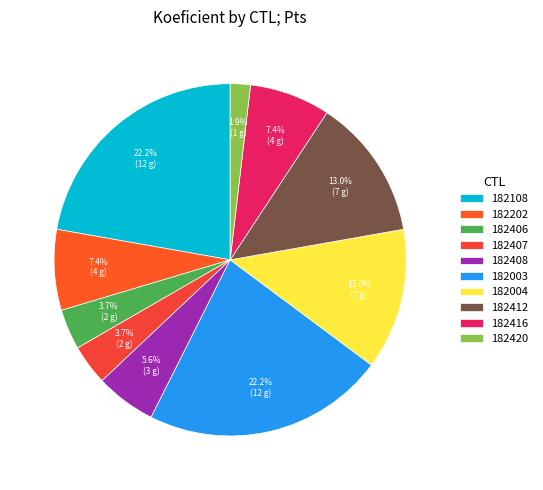

How much of the chart is everything except 182420?

98.1%